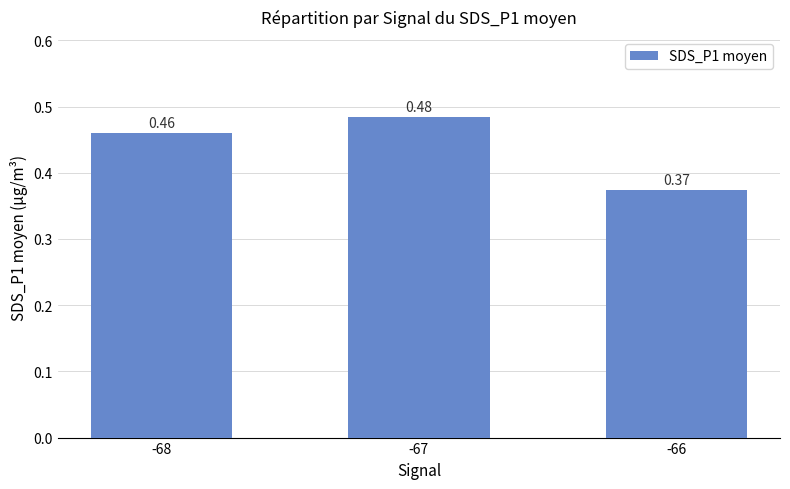

Which has a higher value, -66 or -67?

-67